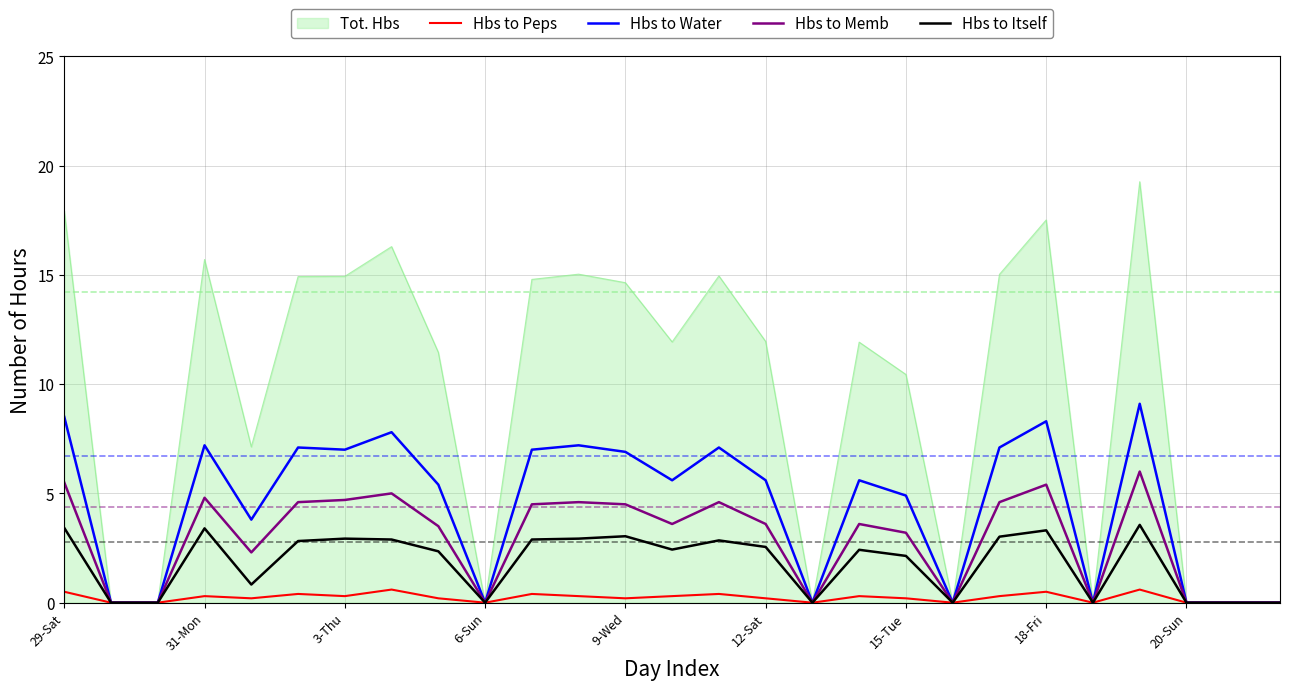

Which series has the largest total across all categories?

Tot. Hbs